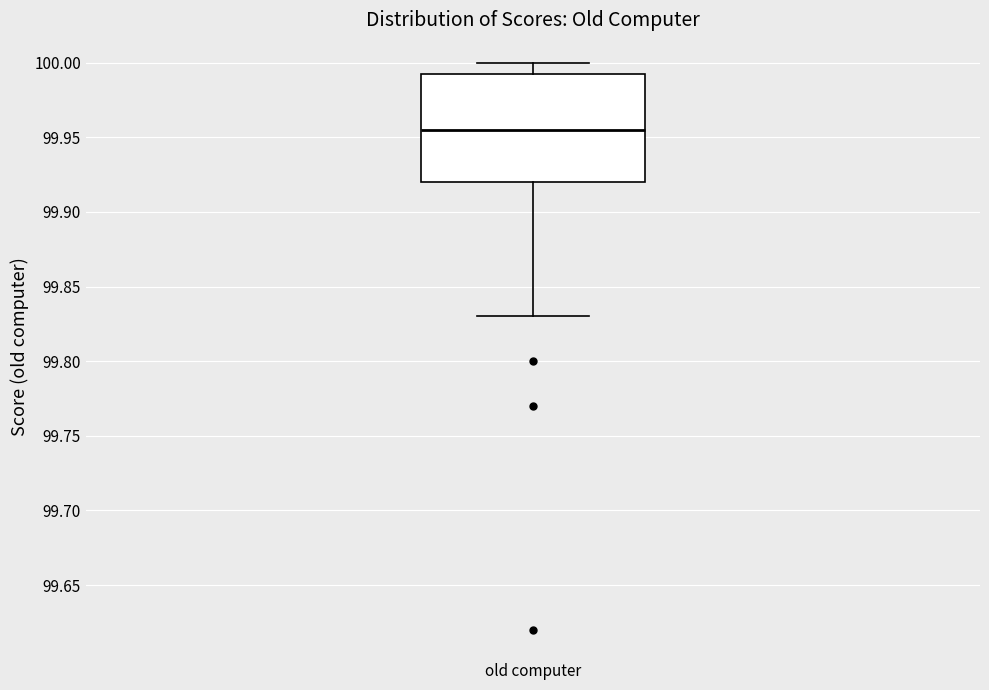

Transcribe this box plot: give where the median line is, the range the box spans, and where the two whiskers end, as read against the y-axis. The values are not printed on the chart, so give them approximately, as read against the axis.

median 99.955, box 99.920 to 99.995, whiskers 99.830 to 100.000